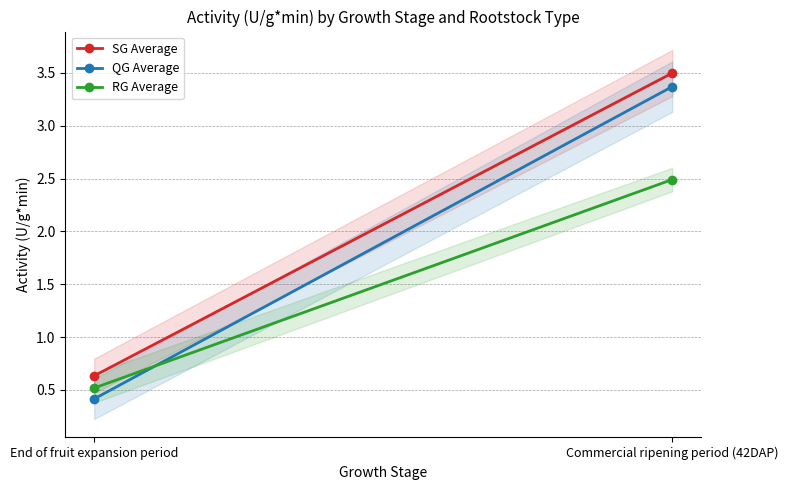

The value of QG Average at Commercial ripening period (42DAP) is 1.2. True or false?

False